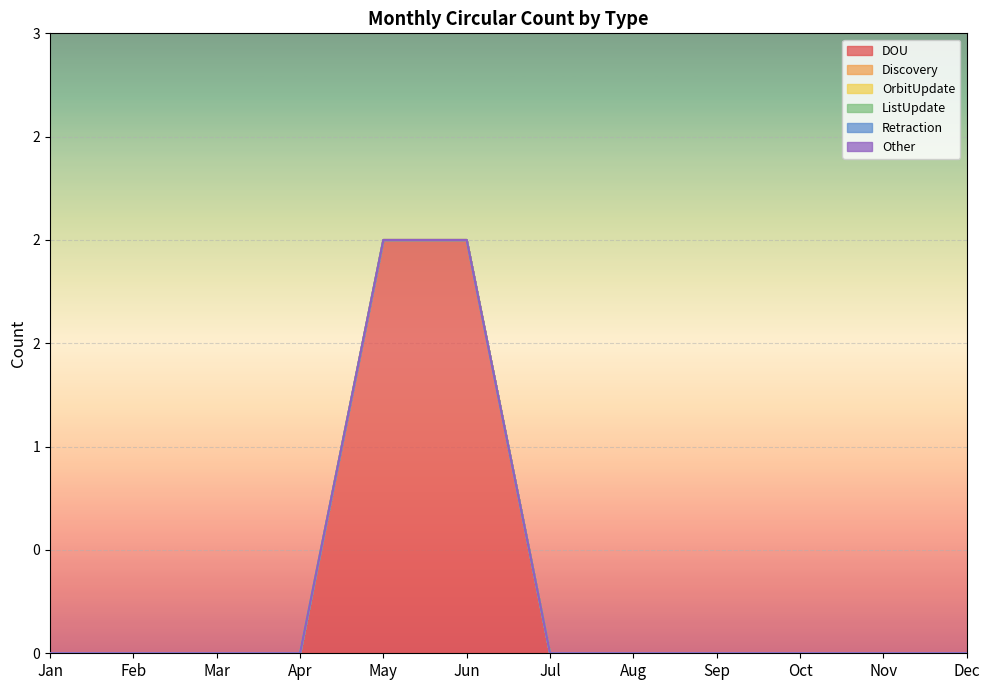

How many lines are shown in the chart?

6